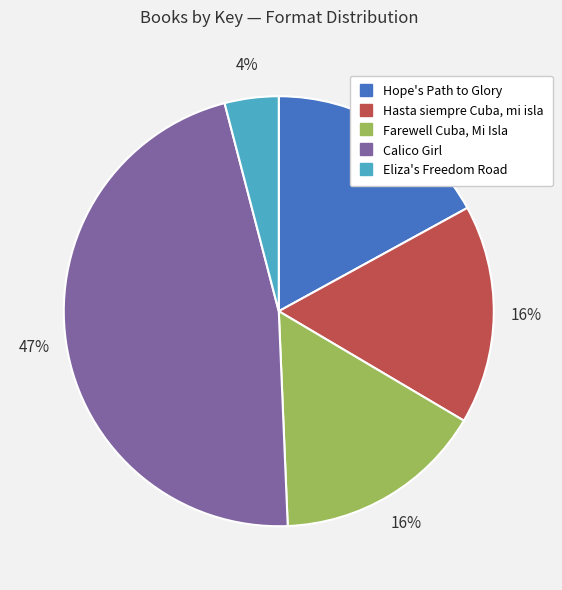

Which slice is the smallest?

Eliza's Freedom Road